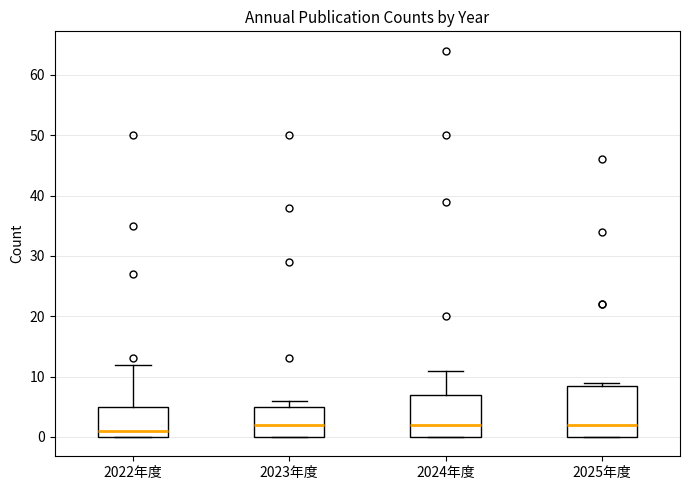

Reading left to right, read every box against the y-axis: the position of its median line, the range the box covers, and the ends of its whiskers. The values are not printed on the chart, so give them approximately, as read against the axis.

2022年度: median 1, box 0 to 5, whiskers 0 to 12
2023年度: median 2, box 0 to 5, whiskers 0 to 6
2024年度: median 2, box 0 to 7, whiskers 0 to 11
2025年度: median 2, box 0 to 9, whiskers 0 to 9 (just above the box's upper edge)